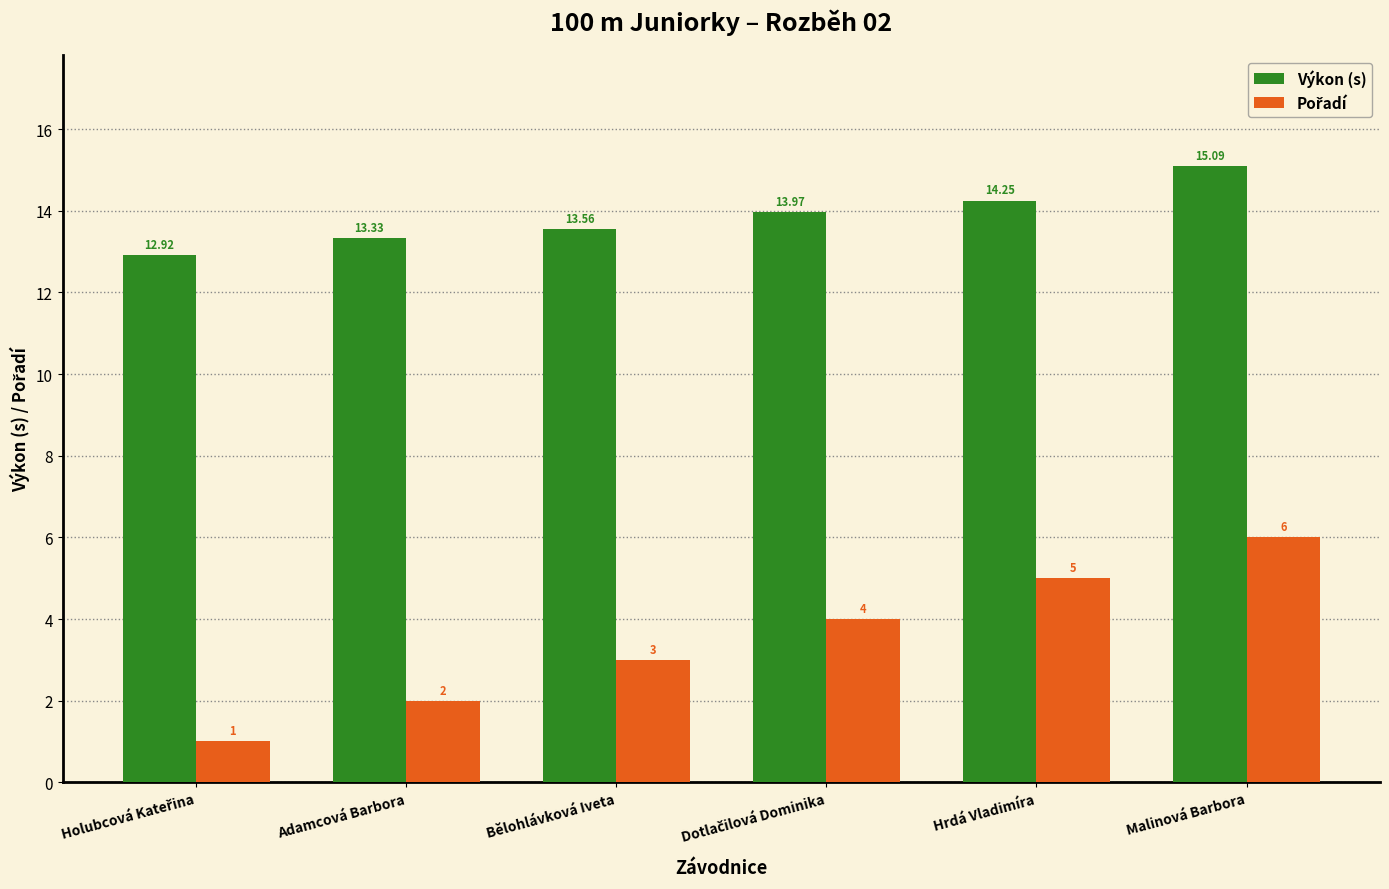

What is the minimum value shown in the chart?

1.0